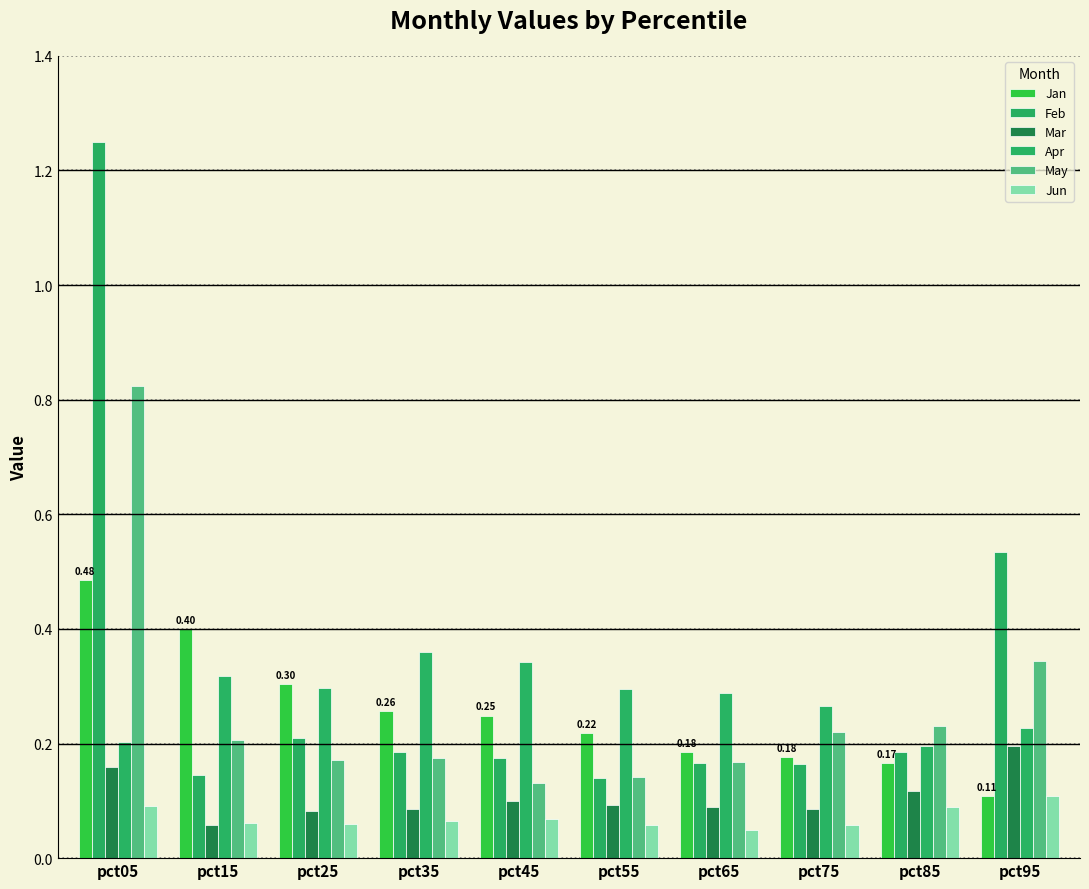

The Mar series shows 0.0 at pct85. True or false?

False